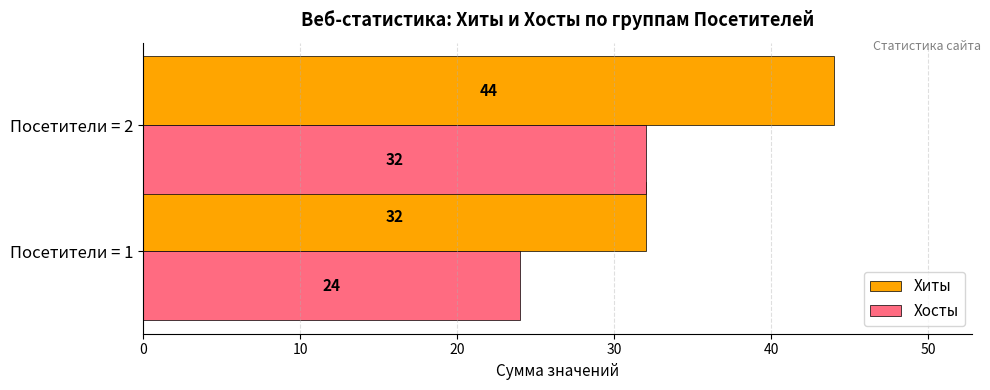

What is the average value of the Хиты series?

38